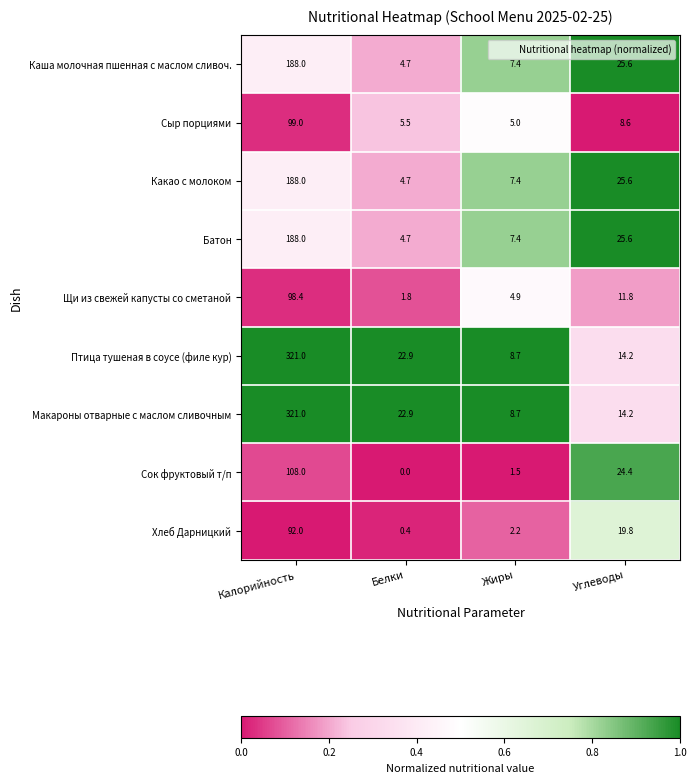

What is the difference between the highest and lowest values at Белки?

22.9